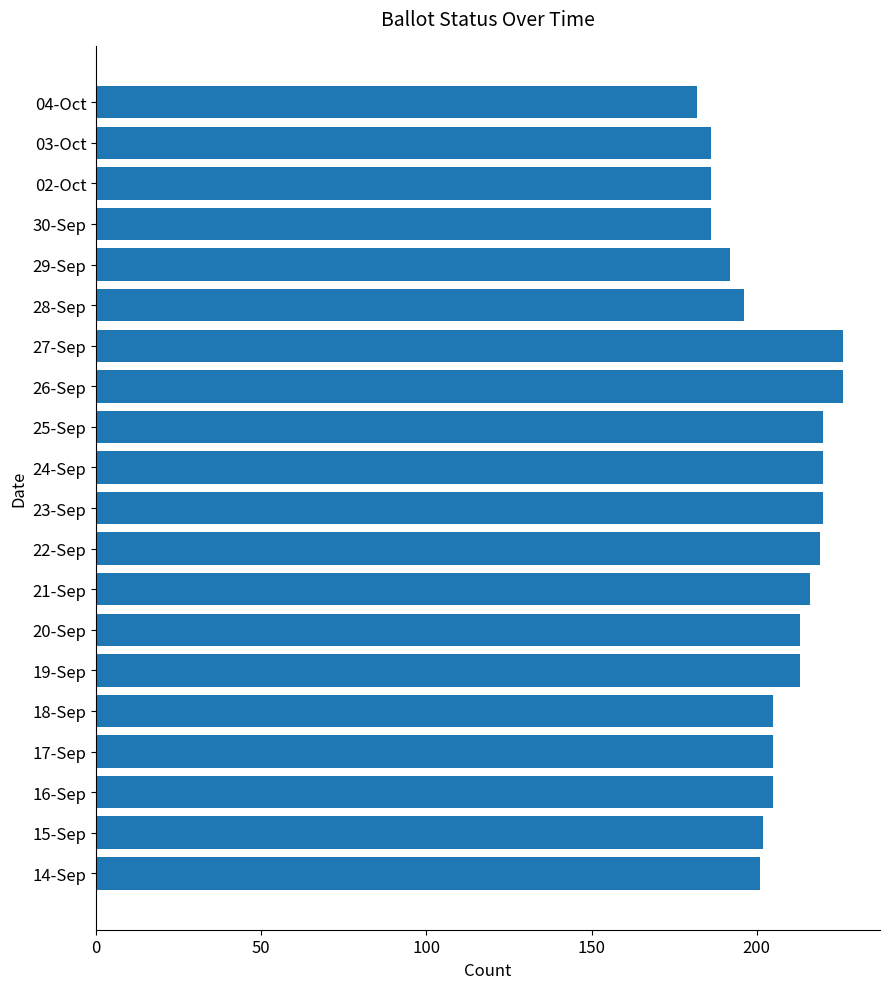

What is the greatest value displayed?

226